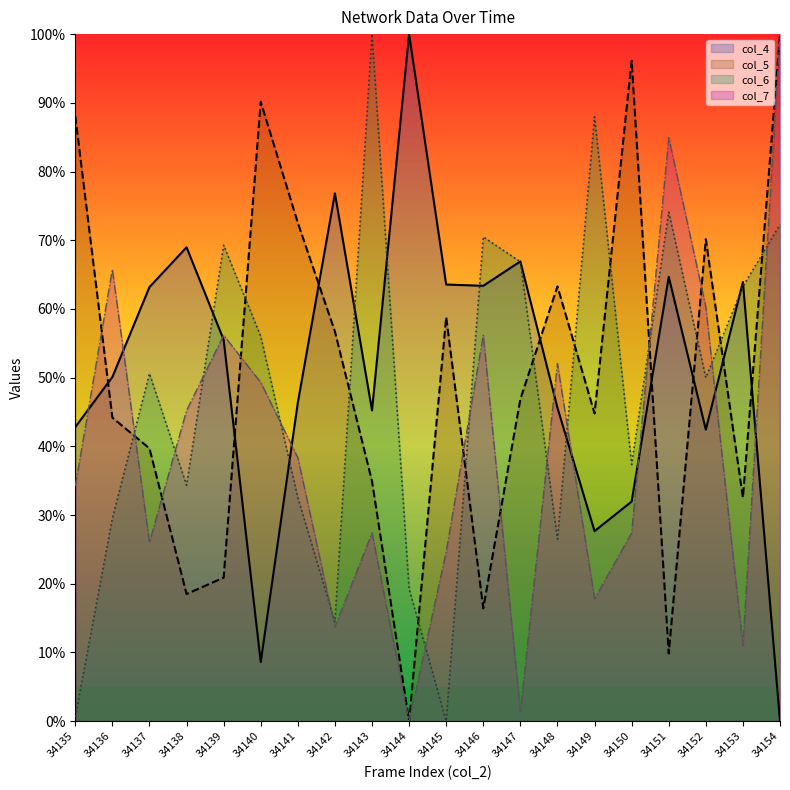

What is the sum of all col_5 values?

1004.5